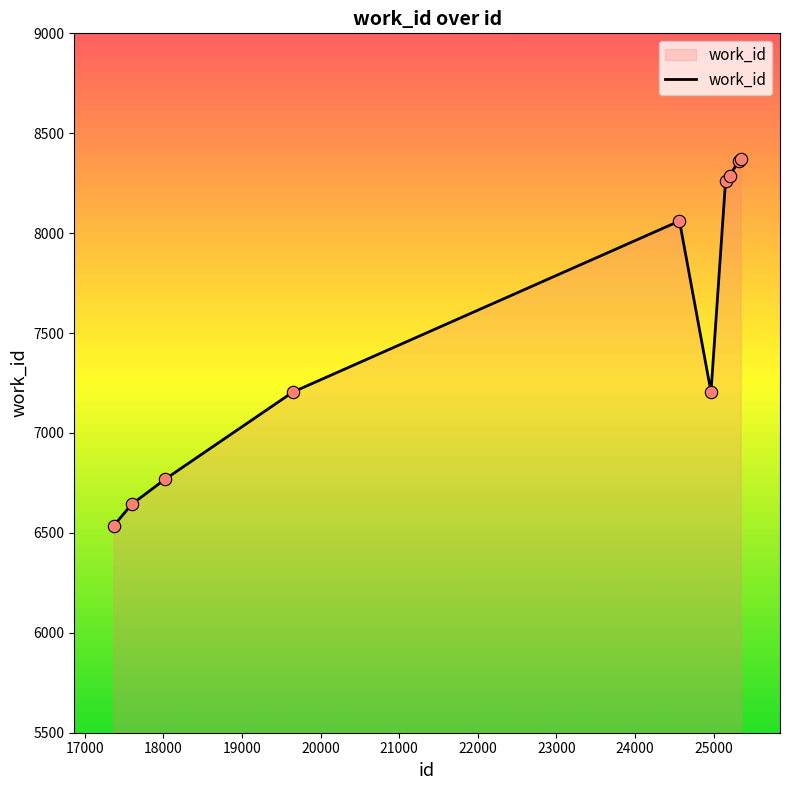

What is the difference between the maximum and minimum values?

1838